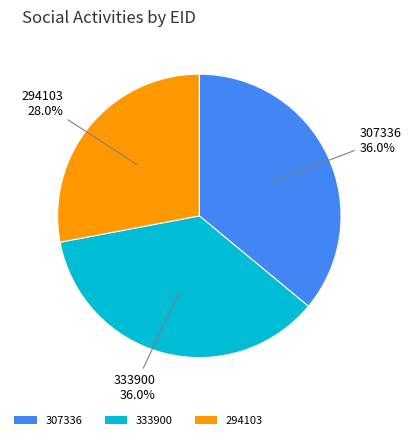

What is the smallest slice in the pie chart?

294103